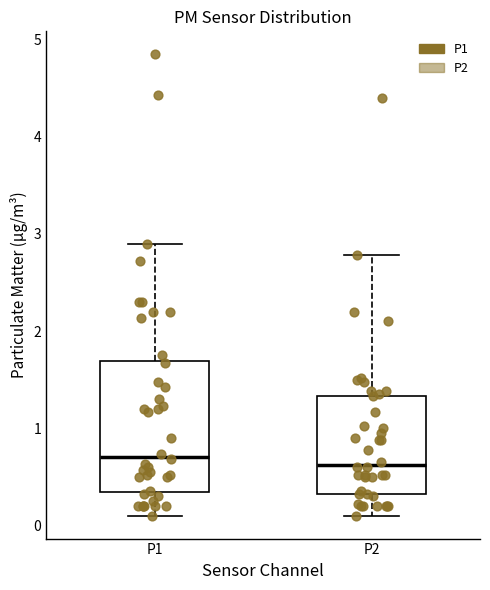

Where does the upper whisker of the box for P2 end on the y-axis? The values are not printed on the chart, so give them approximately, as read against the axis.

2.8